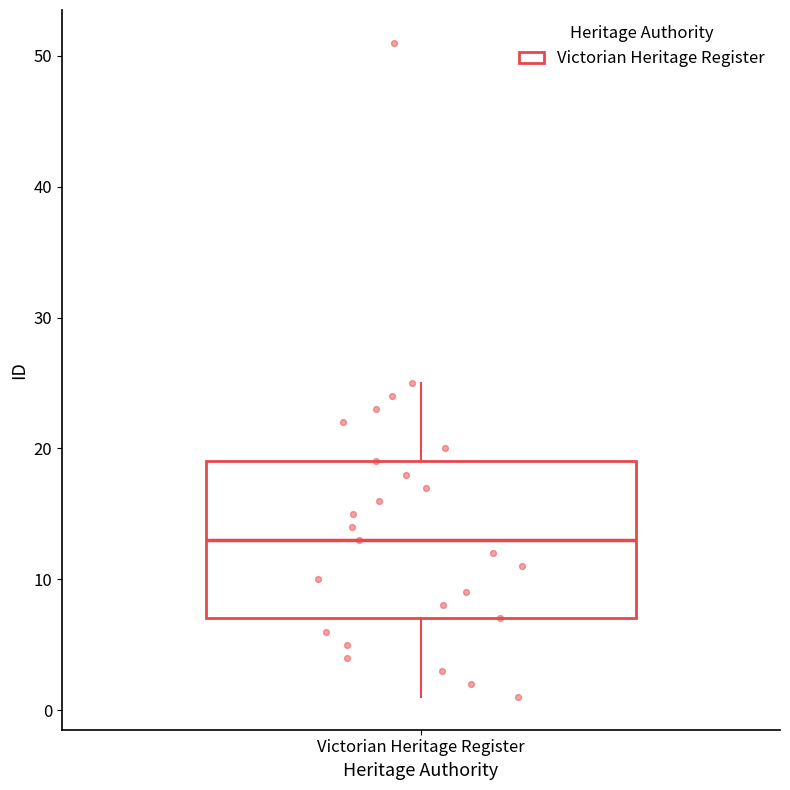

Where does the upper whisker of the box for Victorian Heritage Register end on the y-axis? The values are not printed on the chart, so give them approximately, as read against the axis.

25